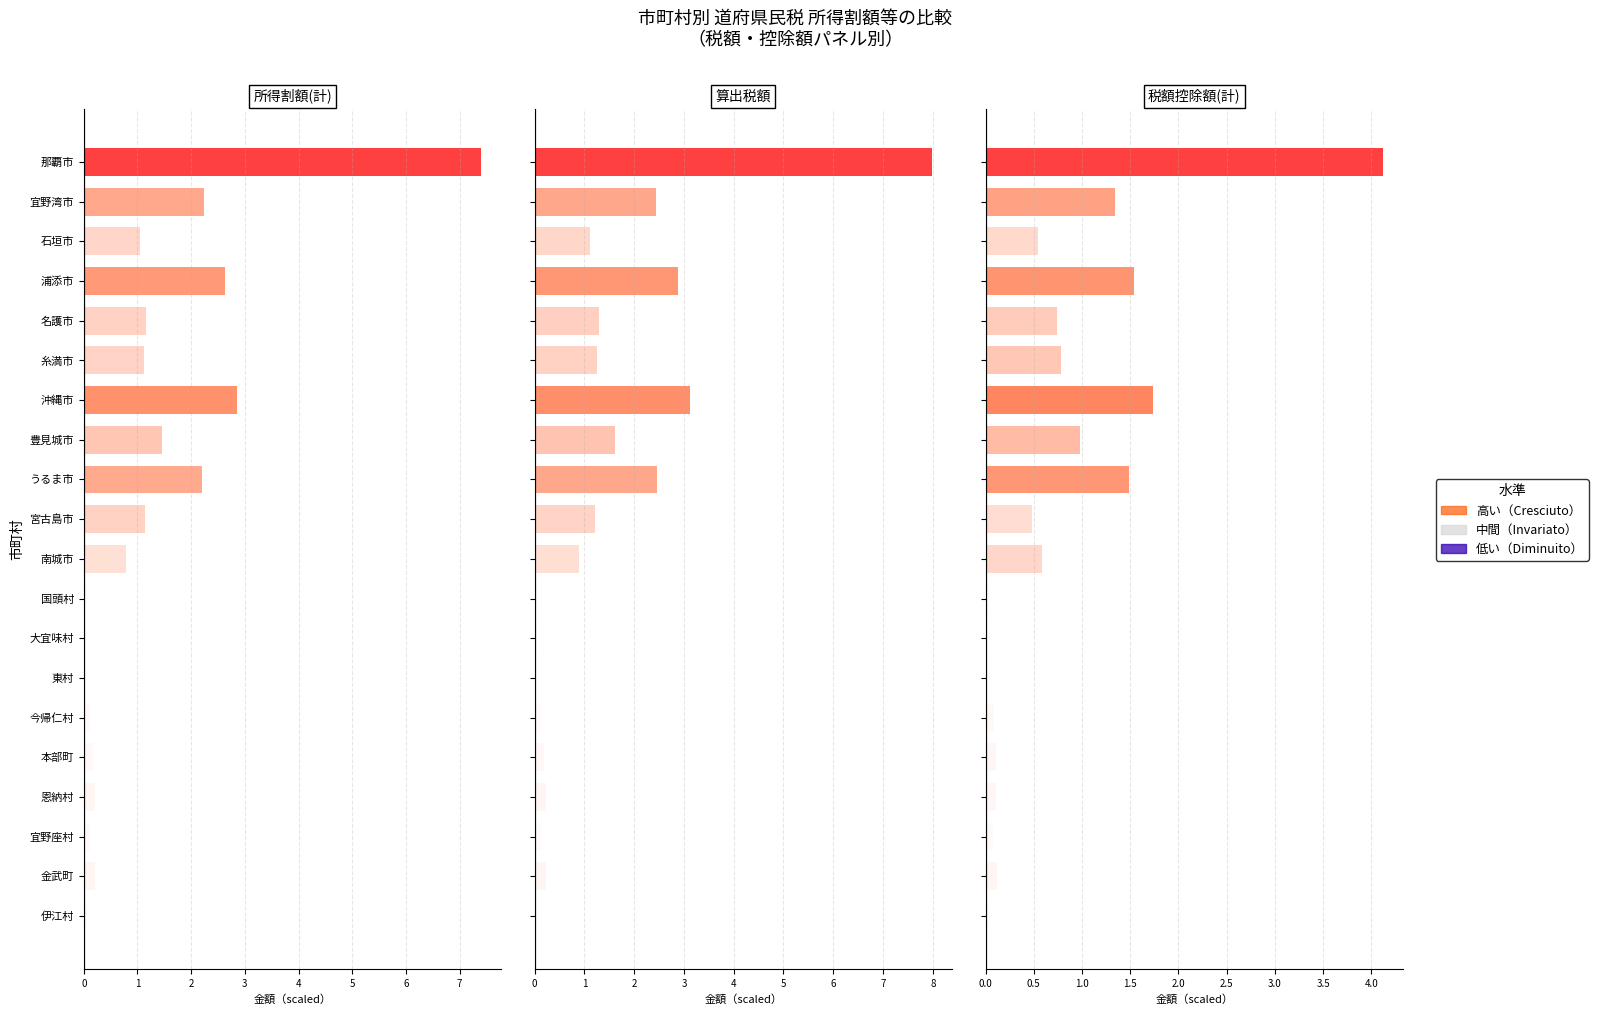

Between 石垣市 and 宜野座村, which series saw the biggest shift?

算出税額